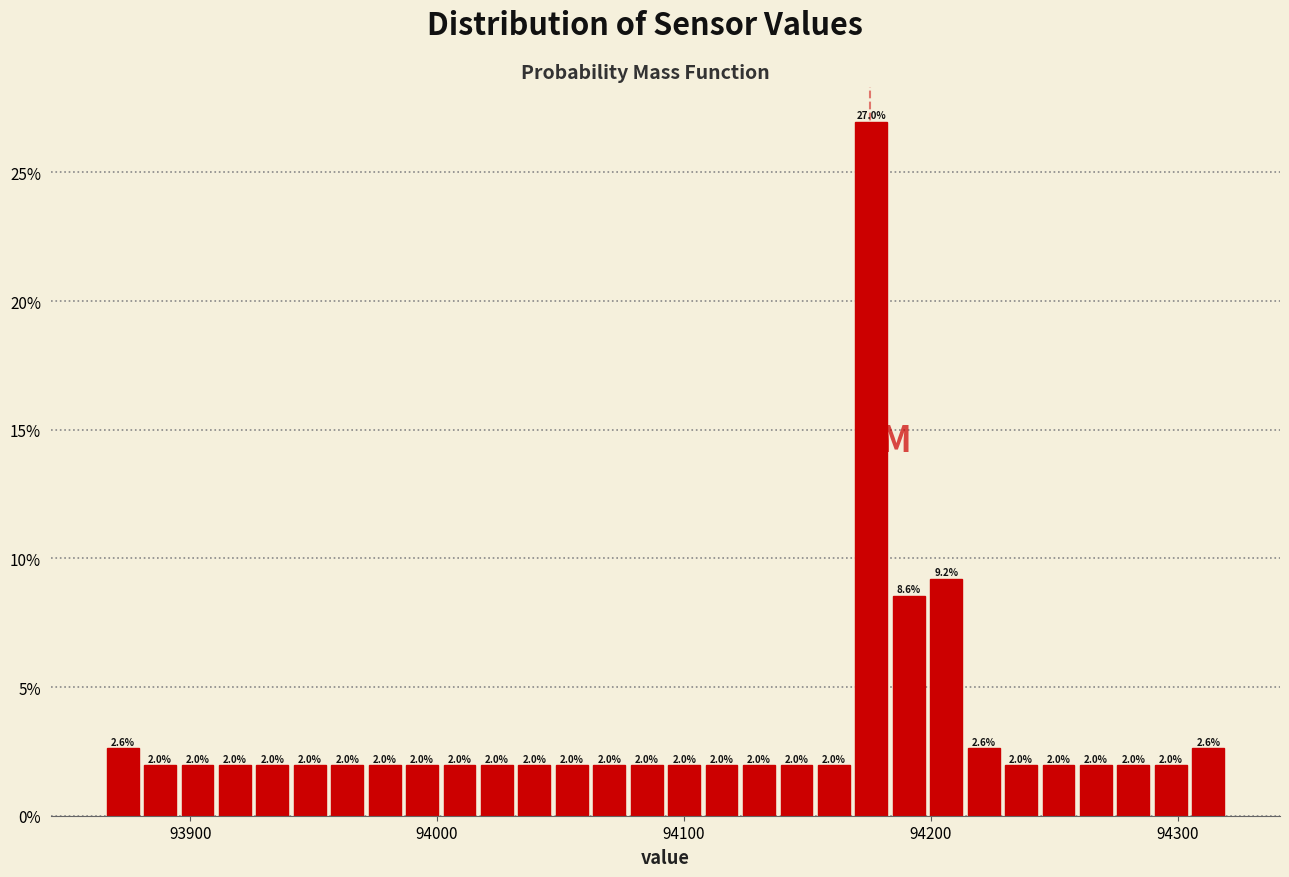

Around what value on the x-axis is the tallest bar? Give the approximate position of its centre, as read against the axis.

94180